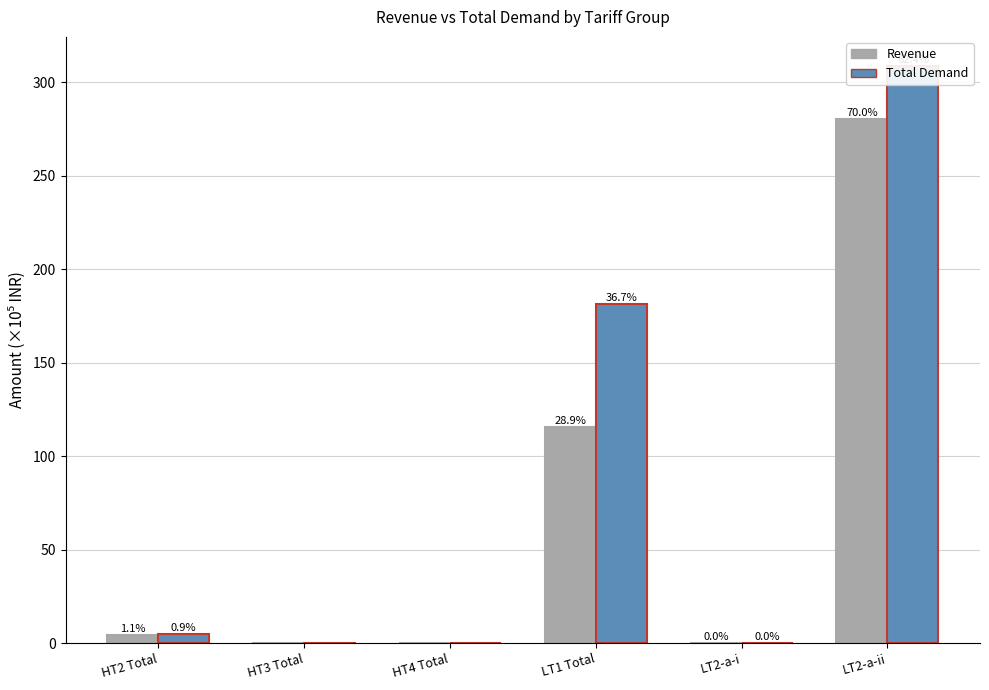

Are the bars horizontal?

No